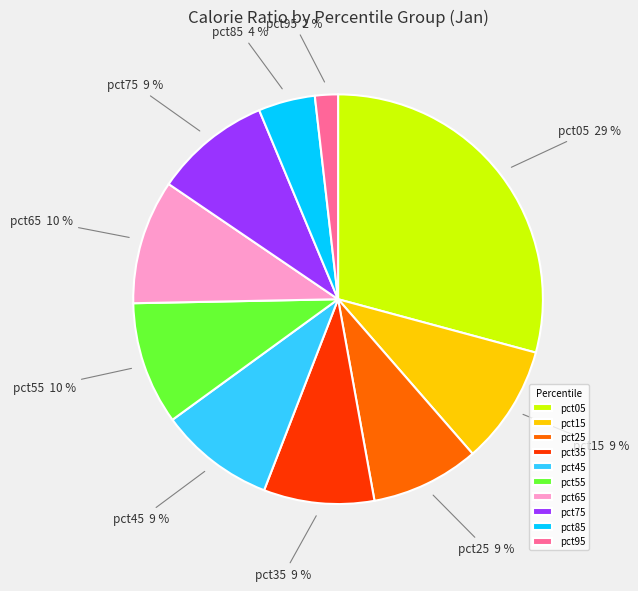

Is the sum of pct15 and pct35 greater than half?

No